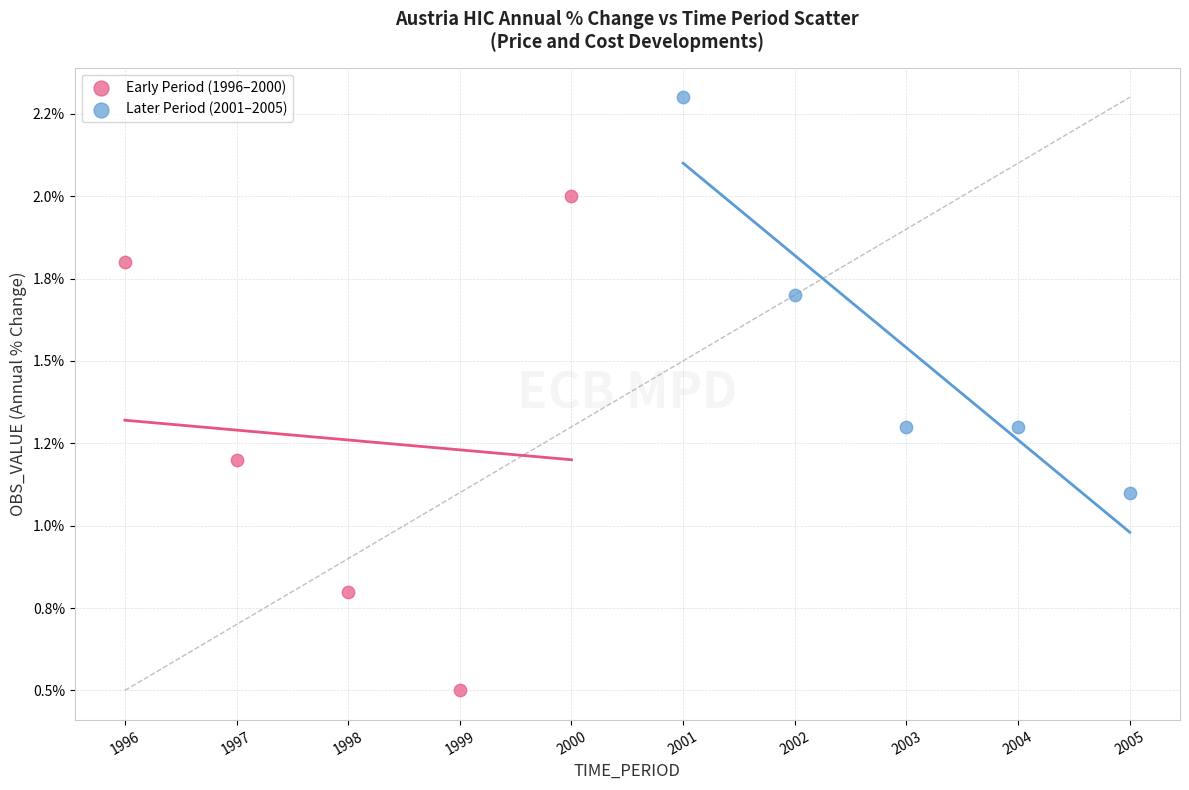

Which series has the largest Y range (max minus min)?

Early Period (1996–2000)